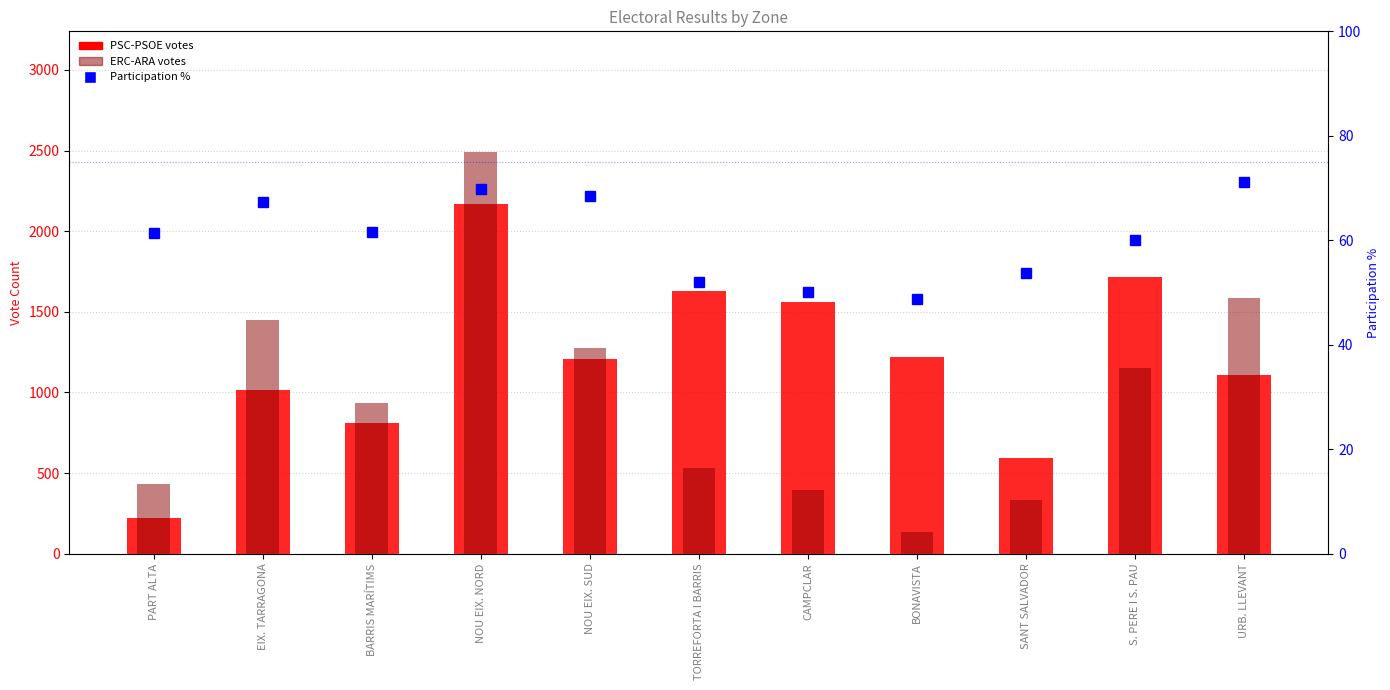

Reading left to right, what are all the values shown in this chart?

PSC-PSOE votes: PART ALTA=221.0	EIX. TARRAGONA=1014.0	BARRIS MARÍTIMS=813.0	NOU EIX. NORD=2167.0	NOU EIX. SUD=1206.0	TORREFORTA I BARRIS=1627.0	CAMPCLAR=1558.0	BONAVISTA=1218.0	SANT SALVADOR=593.0	S. PERE I S. PAU=1713.0	URB. LLEVANT=1109.0
ERC-ARA votes: PART ALTA=434.0	EIX. TARRAGONA=1447.0	BARRIS MARÍTIMS=933.0	NOU EIX. NORD=2492.0	NOU EIX. SUD=1277.0	TORREFORTA I BARRIS=532.0	CAMPCLAR=393.0	BONAVISTA=133.0	SANT SALVADOR=331.0	S. PERE I S. PAU=1152.0	URB. LLEVANT=1585.0
Participation %: PART ALTA=61.4	EIX. TARRAGONA=67.3	BARRIS MARÍTIMS=61.5	NOU EIX. NORD=69.8	NOU EIX. SUD=68.5	TORREFORTA I BARRIS=52.1	CAMPCLAR=50.1	BONAVISTA=48.8	SANT SALVADOR=53.7	S. PERE I S. PAU=60.1	URB. LLEVANT=71.1